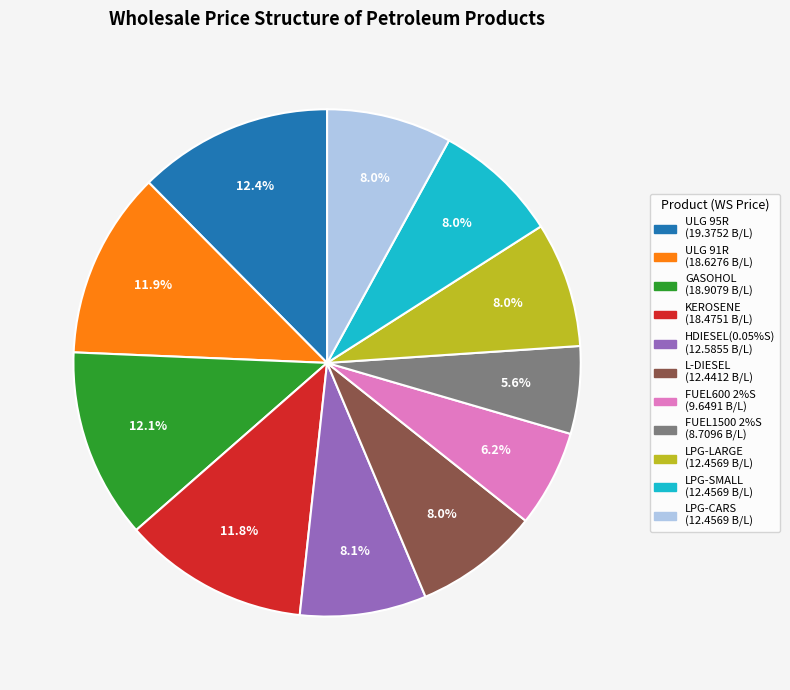

To the nearest percent, what is the average slice percentage?

9%